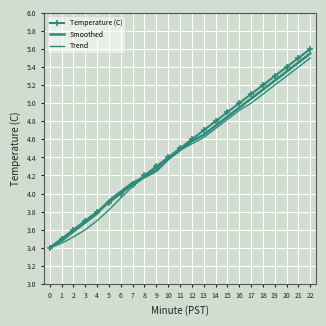

Is it true that Smoothed equals 5.2 at 19?

True